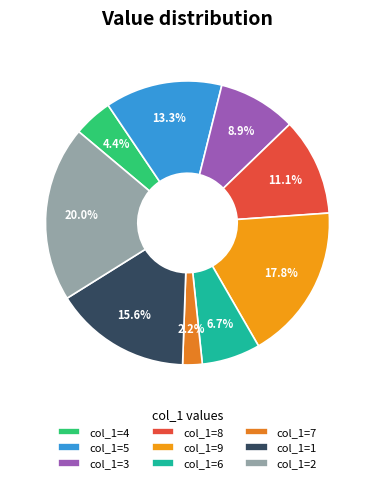

Which slice is the largest?

col_1=2